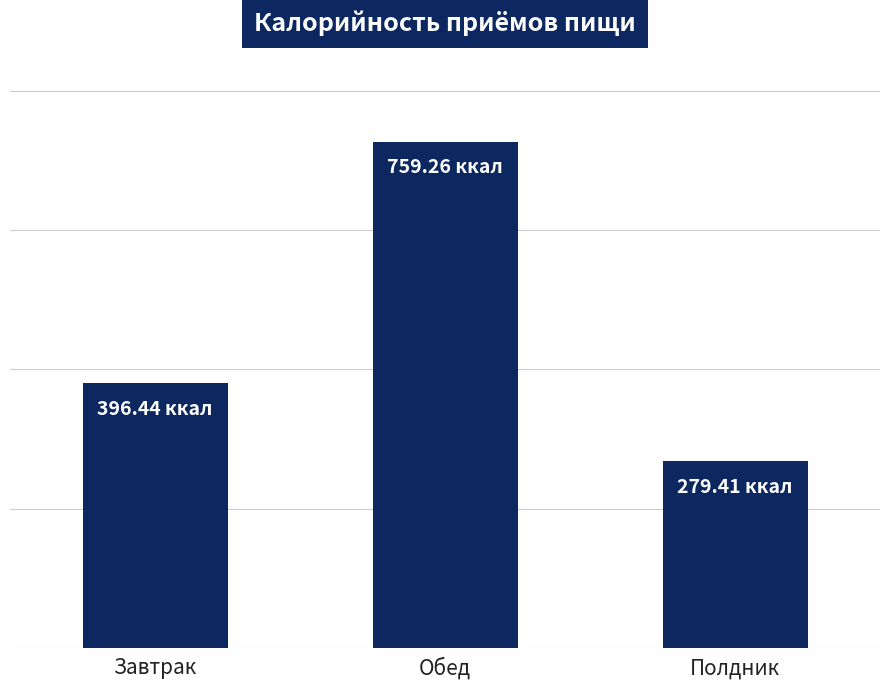

What is the ratio of the value at Обед to the value at Полдник?

2.7